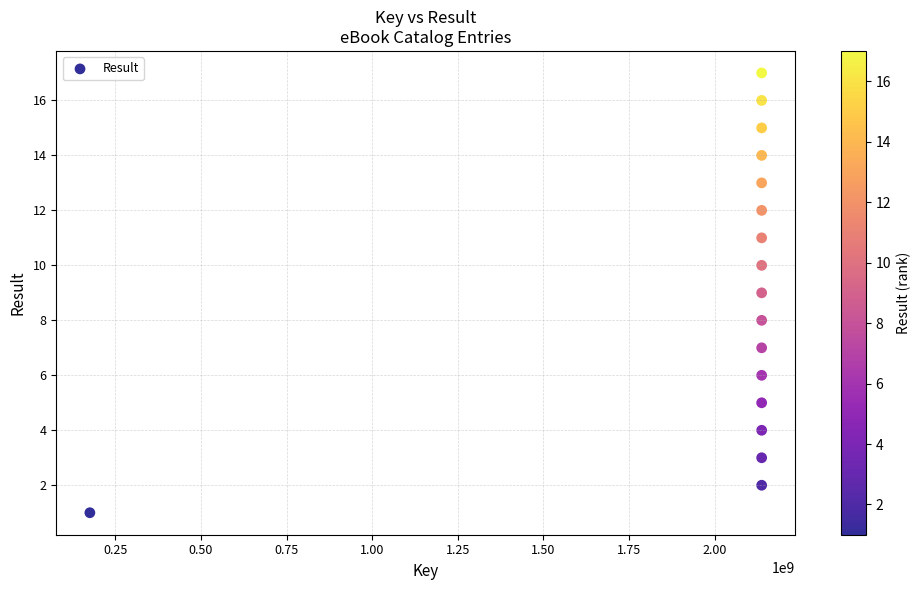

What is the range of Y values (max minus min)?

16